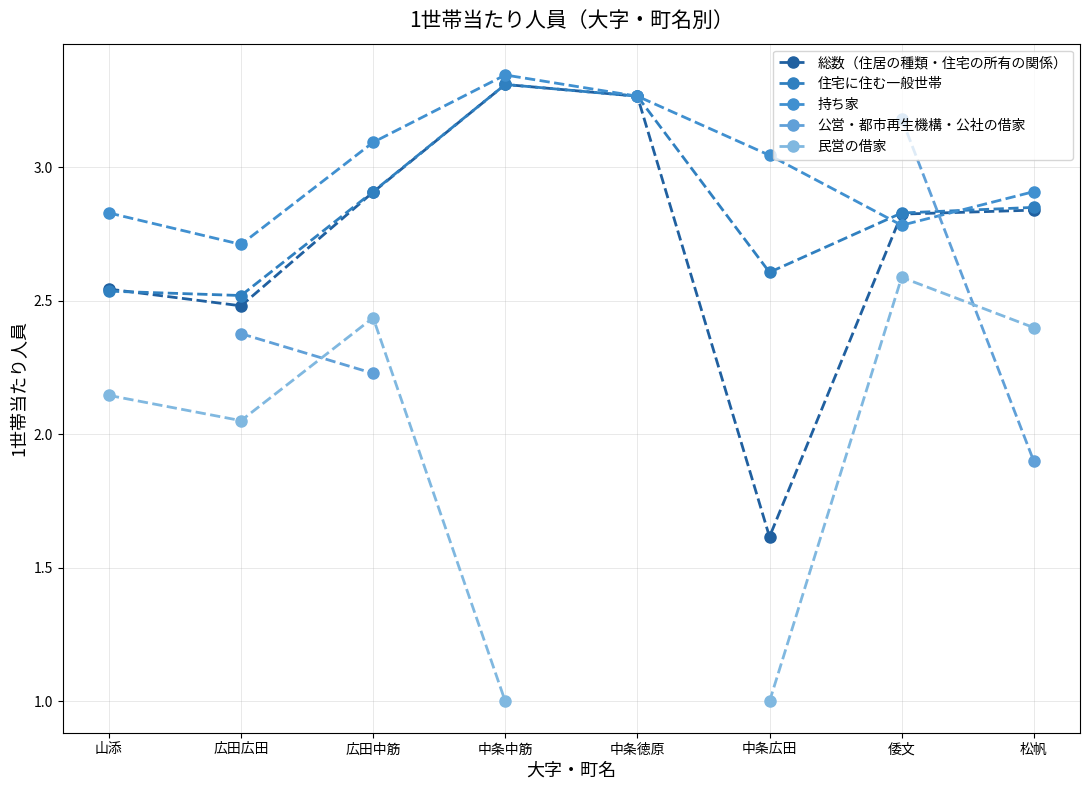

What is the minimum value shown in the chart?

1.0